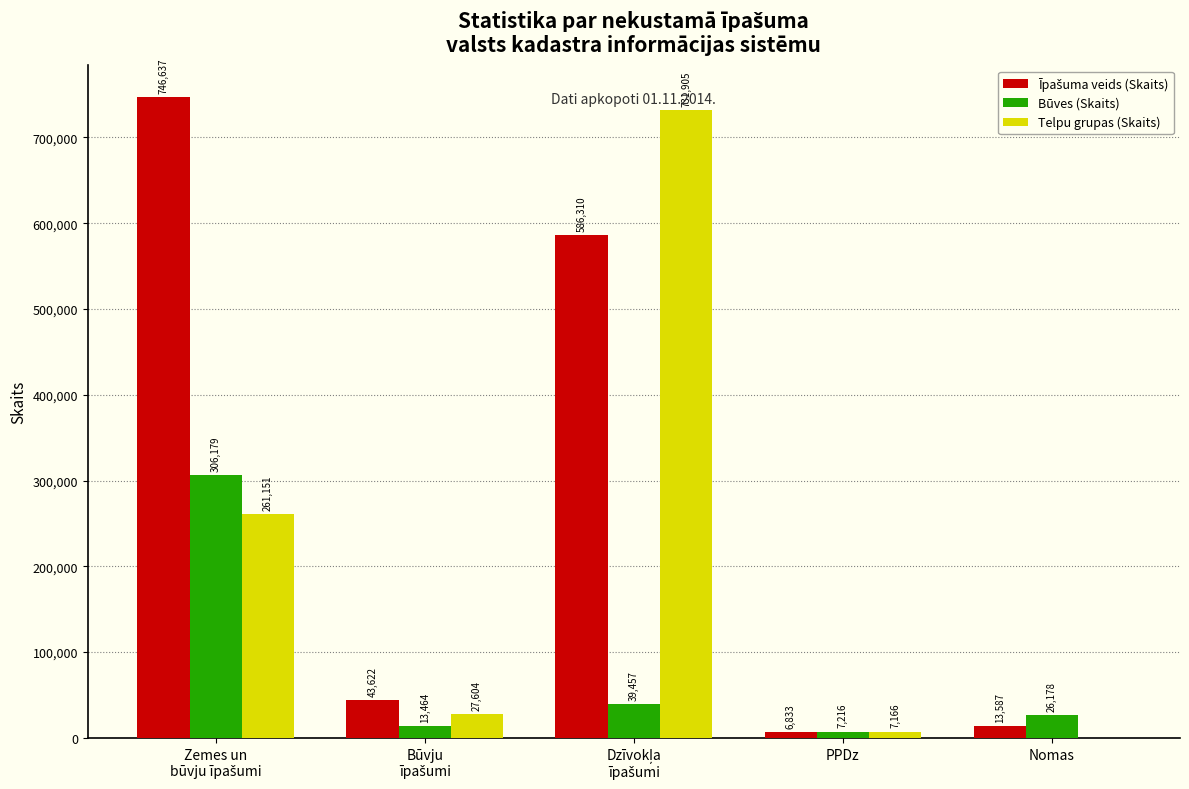

Is the value of Telpu grupas (Skaits) at Nomas greater than the value of Būves (Skaits) at PPDz?

No